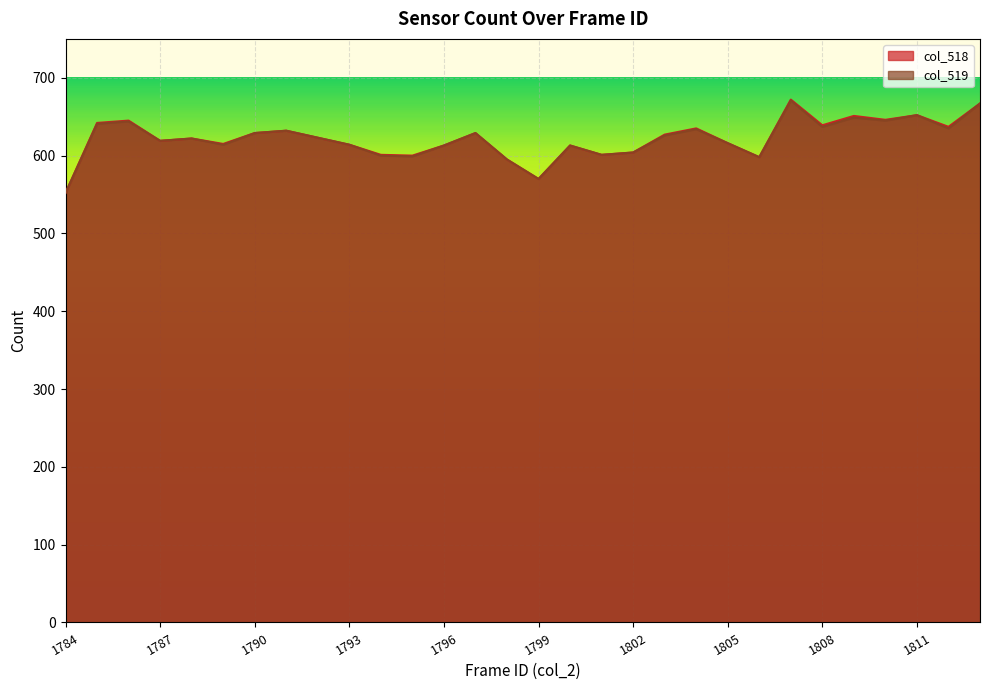

What is the minimum value for col_518?

552